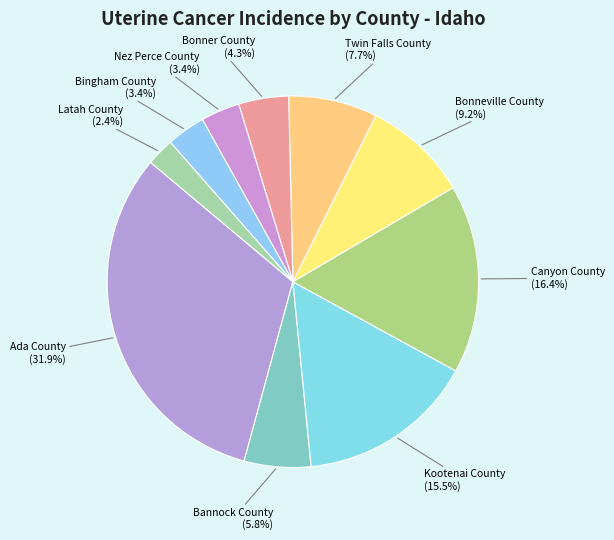

Is there a majority slice in this chart?

No